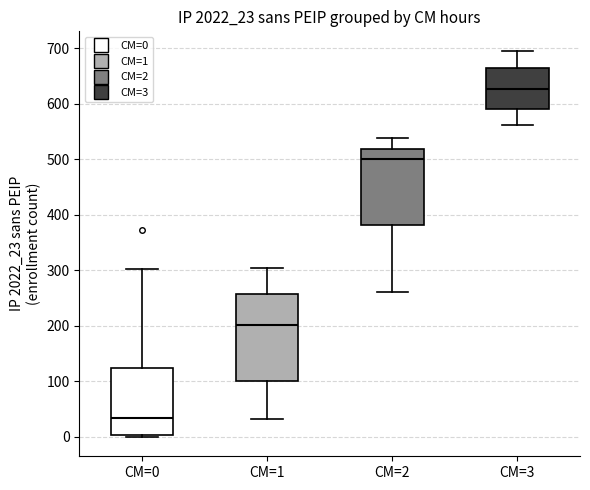

Which box's median line is the lowest?

CM=0